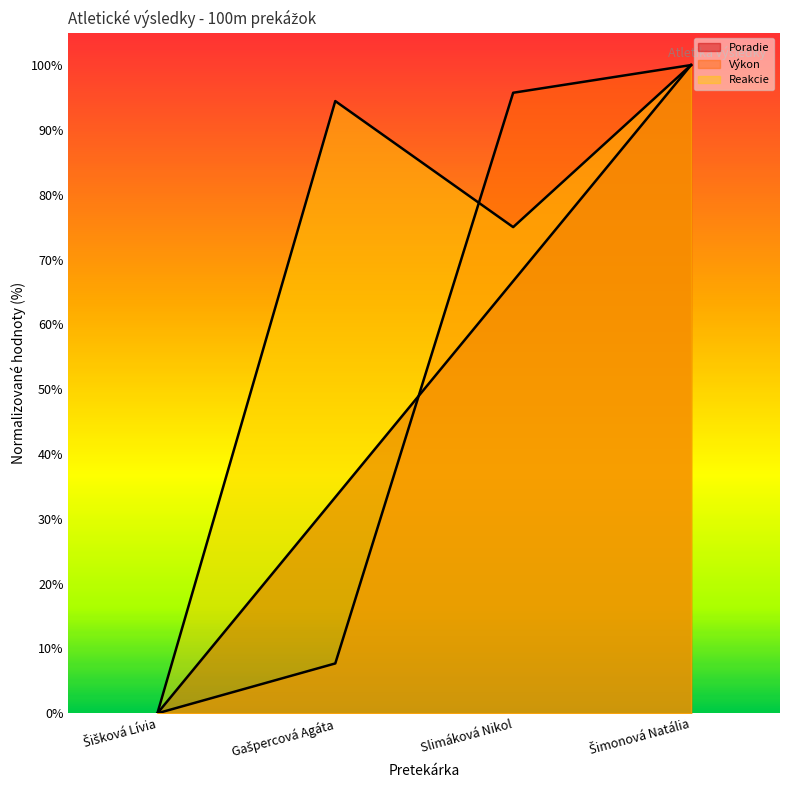

What is the sum of the Reakcie values at Slimáková Nikol and Šimonová Natália?

1.7